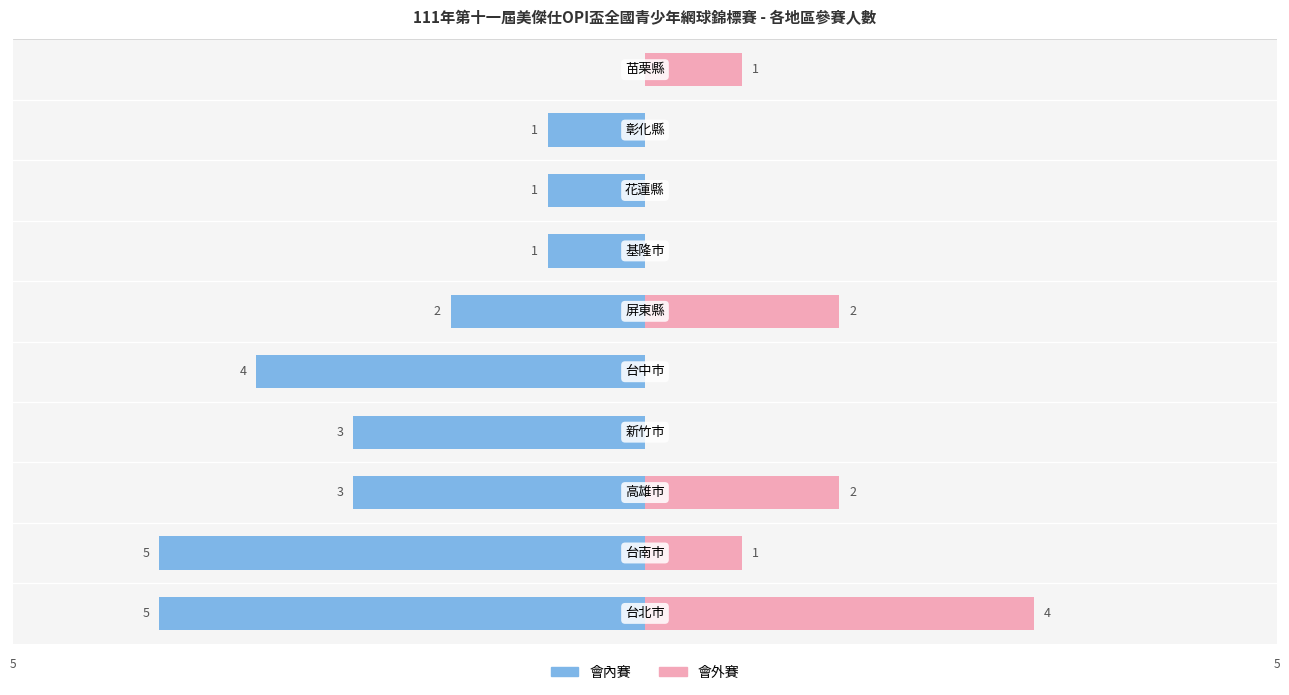

What is the difference between the highest and lowest values at 1?

6